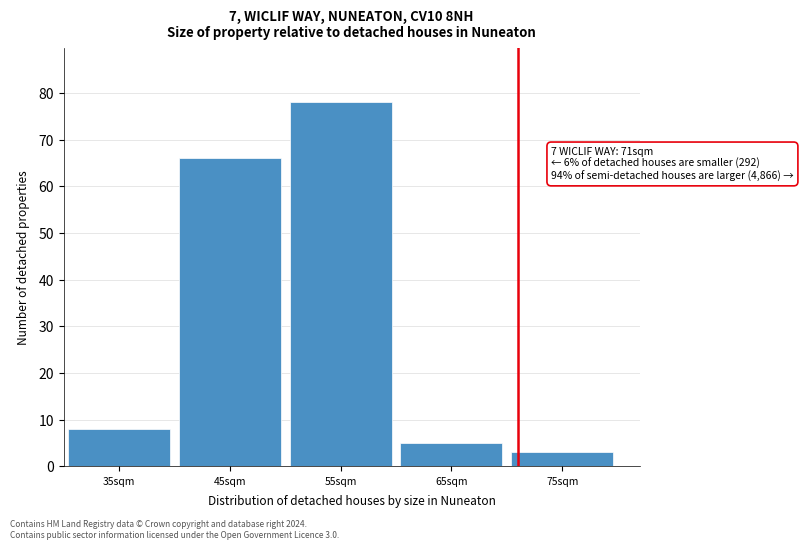

Which range on the x-axis has the tallest bar?

50 to 60